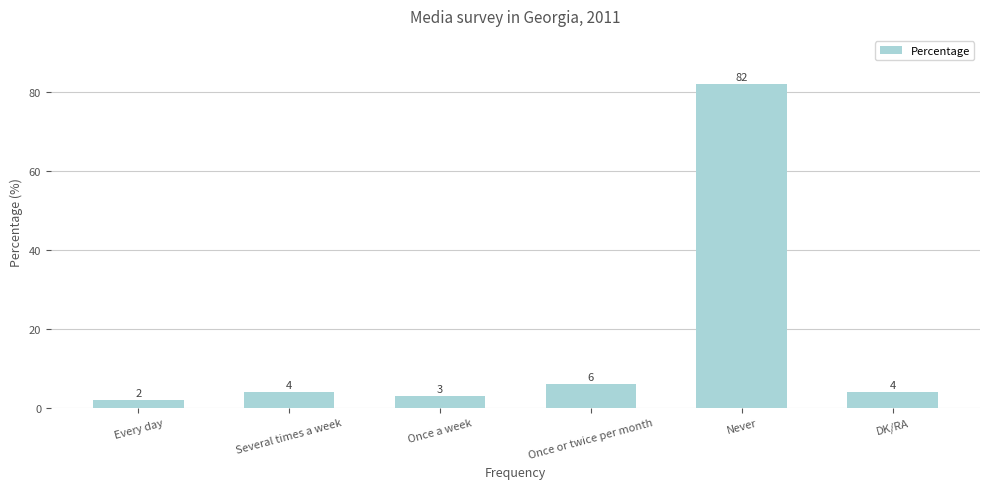

What is the change in value from Once or twice per month to Never?

+76